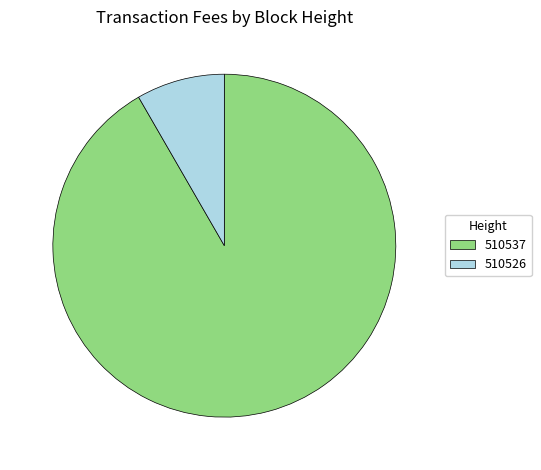

Which category has the biggest portion of the pie?

510537